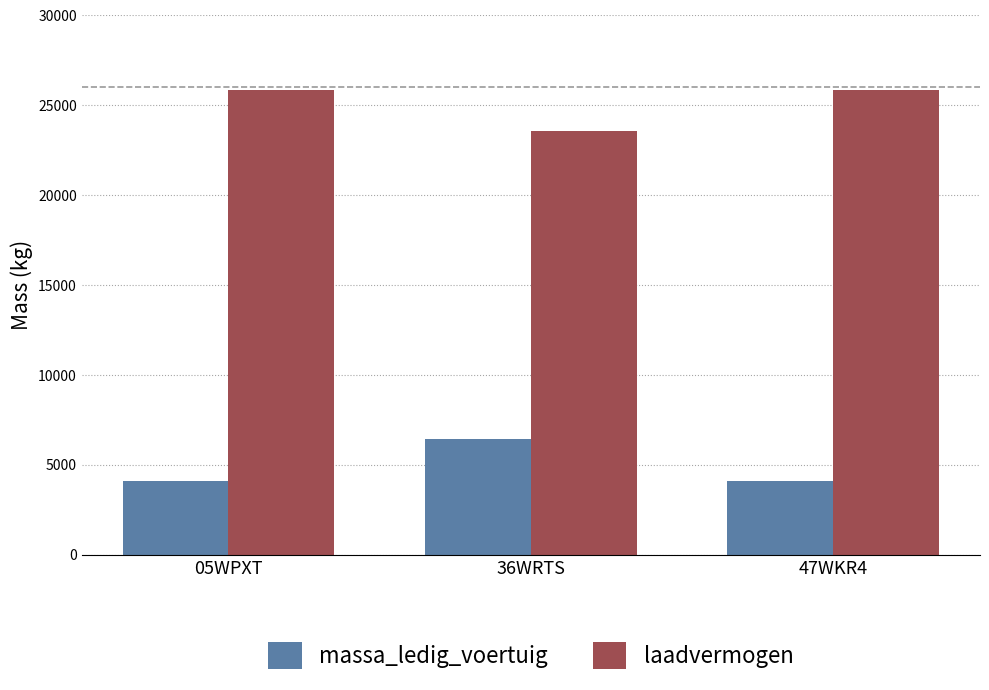

Which series has the largest total across all categories?

laadvermogen